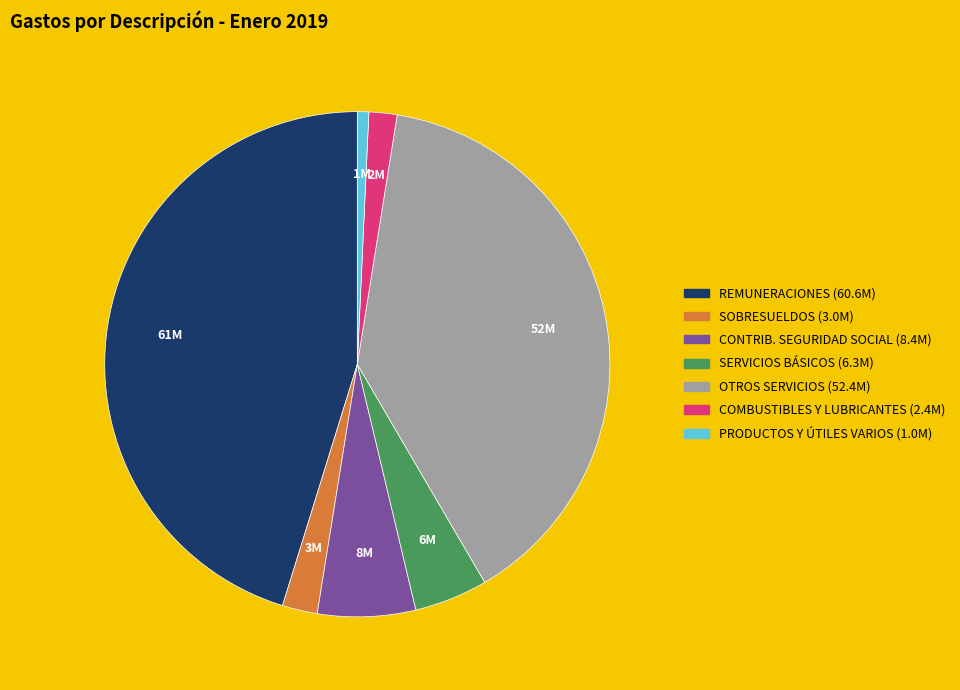

Does any single category account for the majority?

No